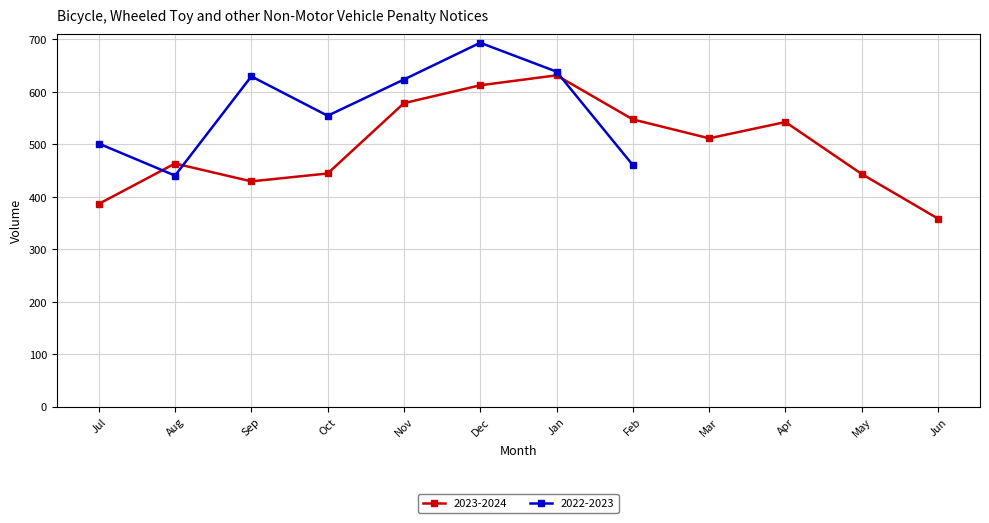

What is the smallest value displayed?

358